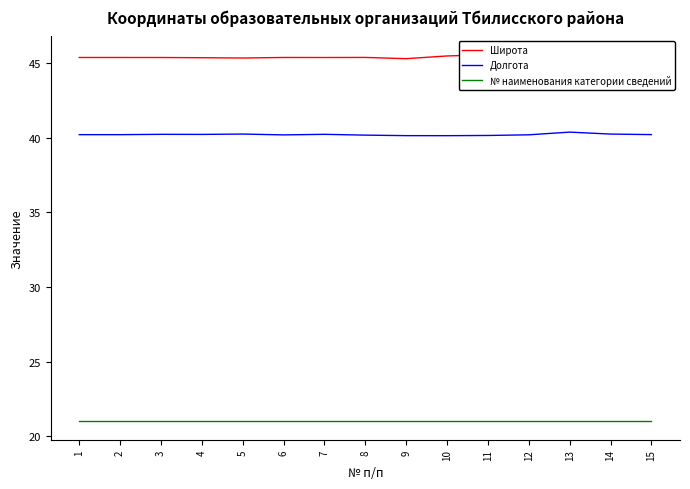

Which series has the largest total across all categories?

Широта